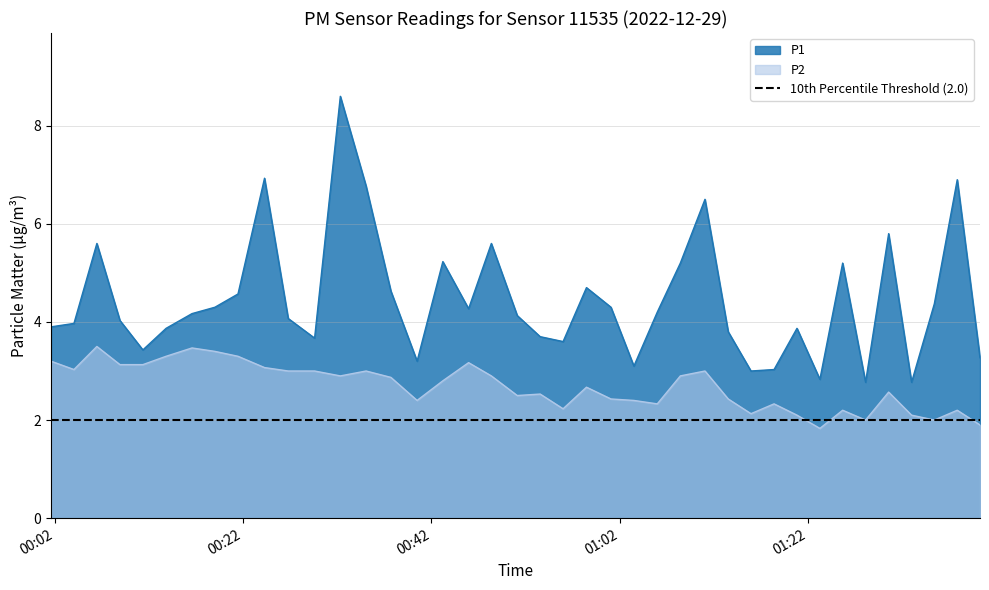

Does the chart display data point markers on the line(s)?

No